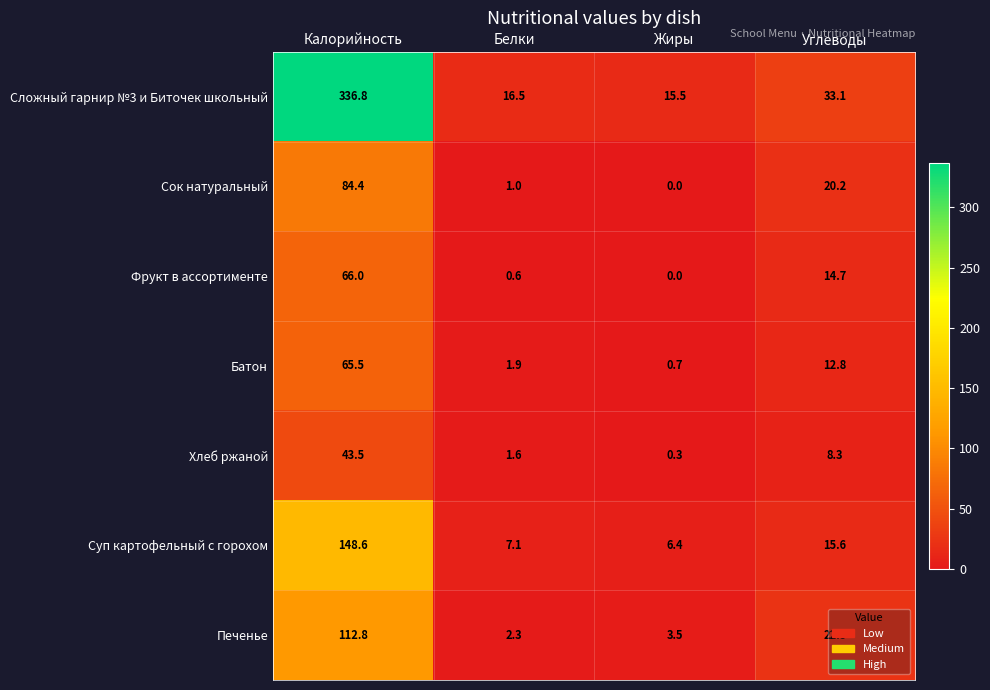

Which label corresponds to the smallest value in the chart?

Жиры